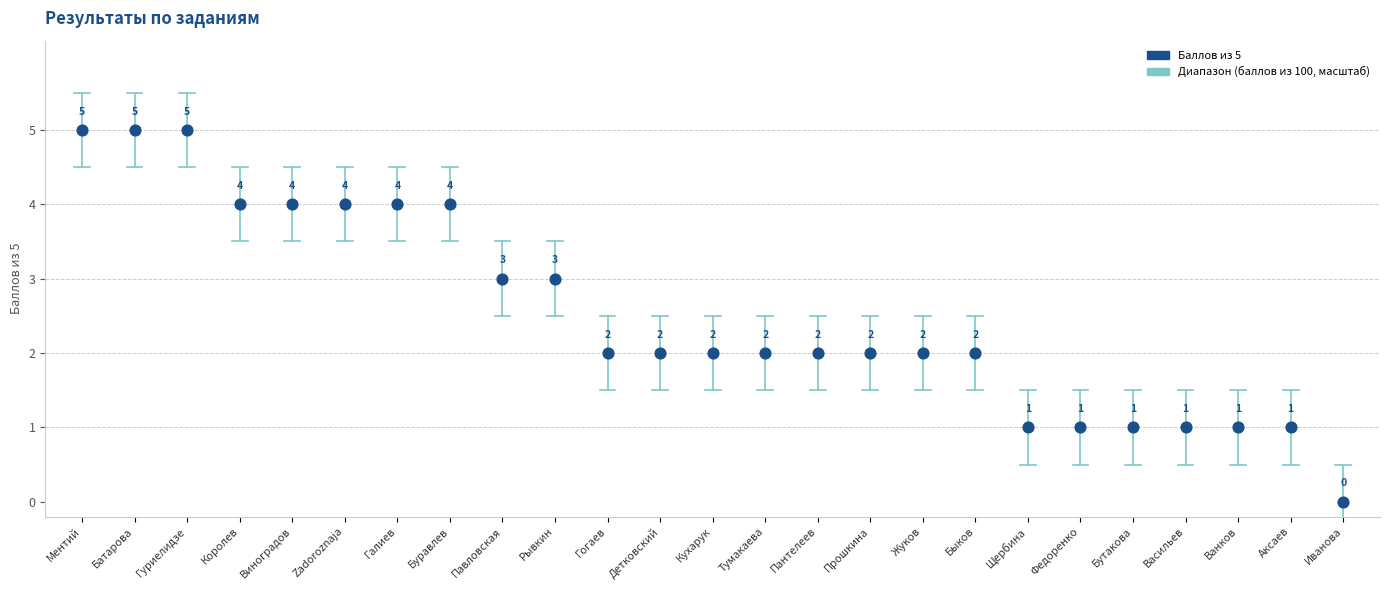

What is the range of Y values (max minus min)?

5